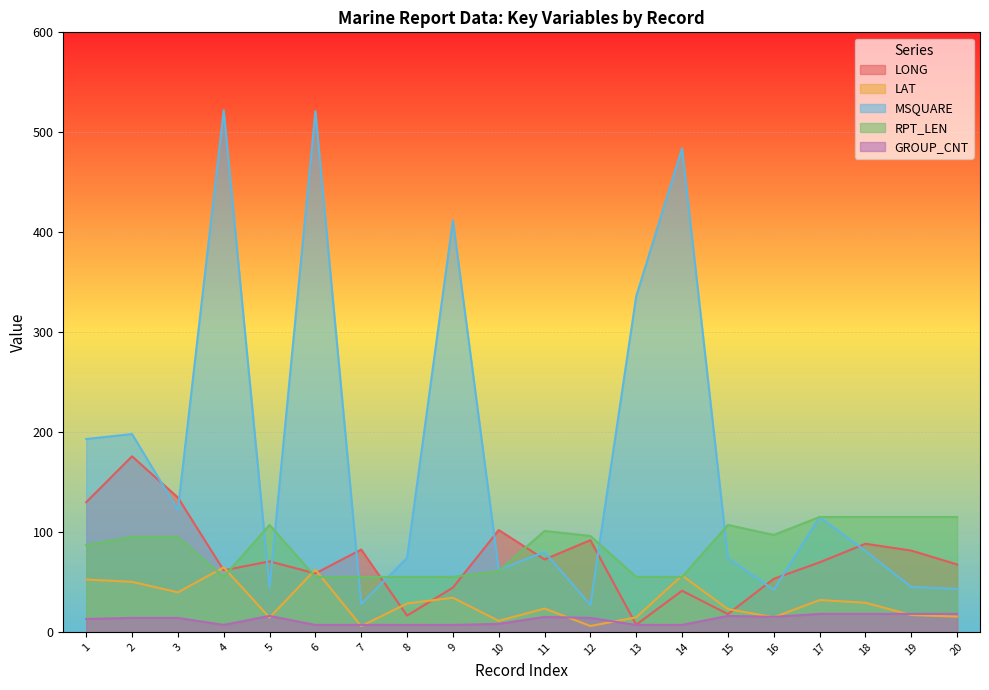

At which category does RPT_LEN reach its first local valley?

4